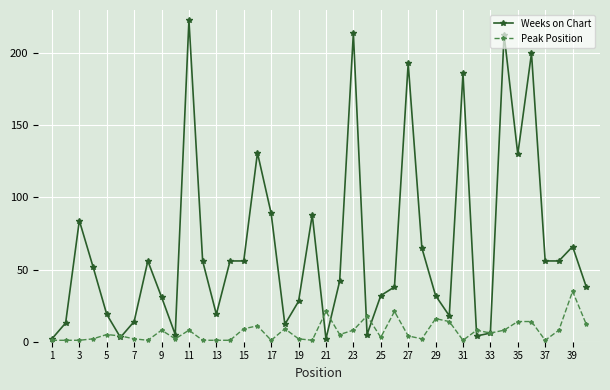

Which series has the largest total across all categories?

Weeks on Chart